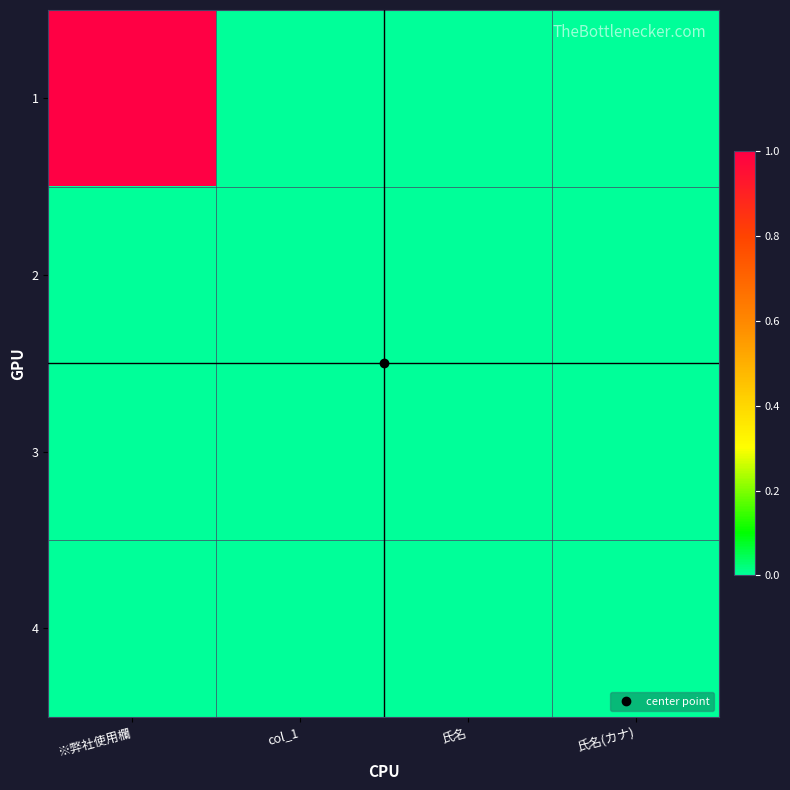

Which category has the lowest value across all series?

col_1